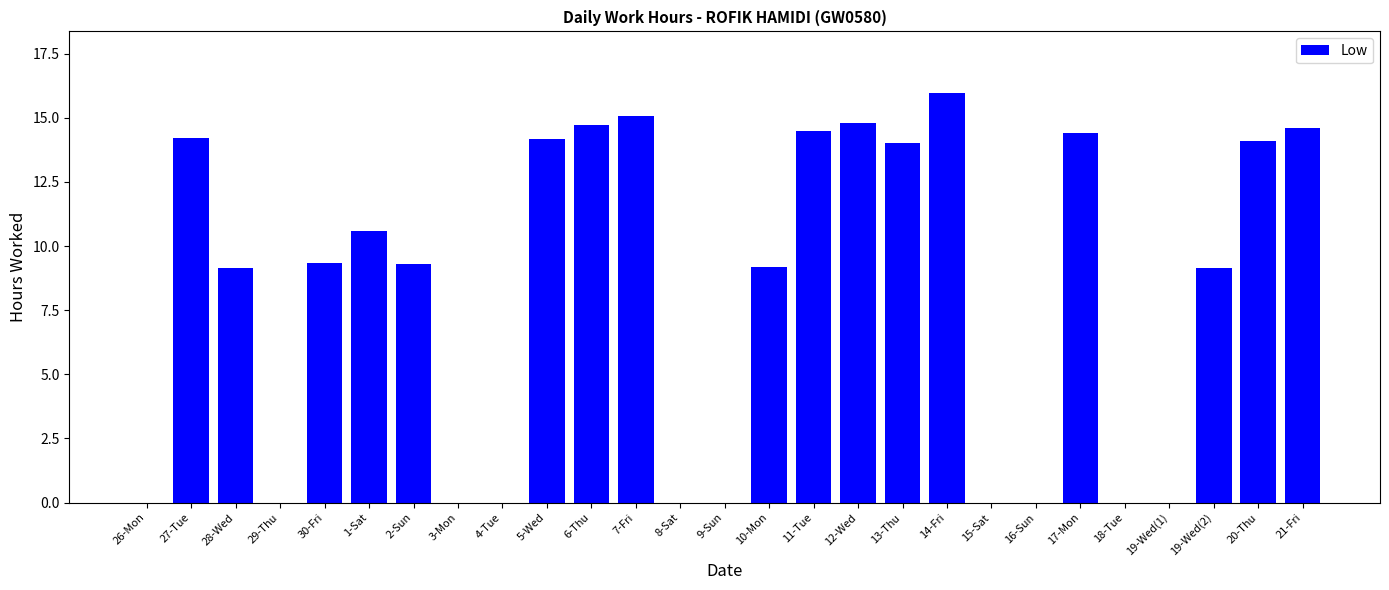

What is the sum of the values at 1-Sat and 12-Wed?

25.4